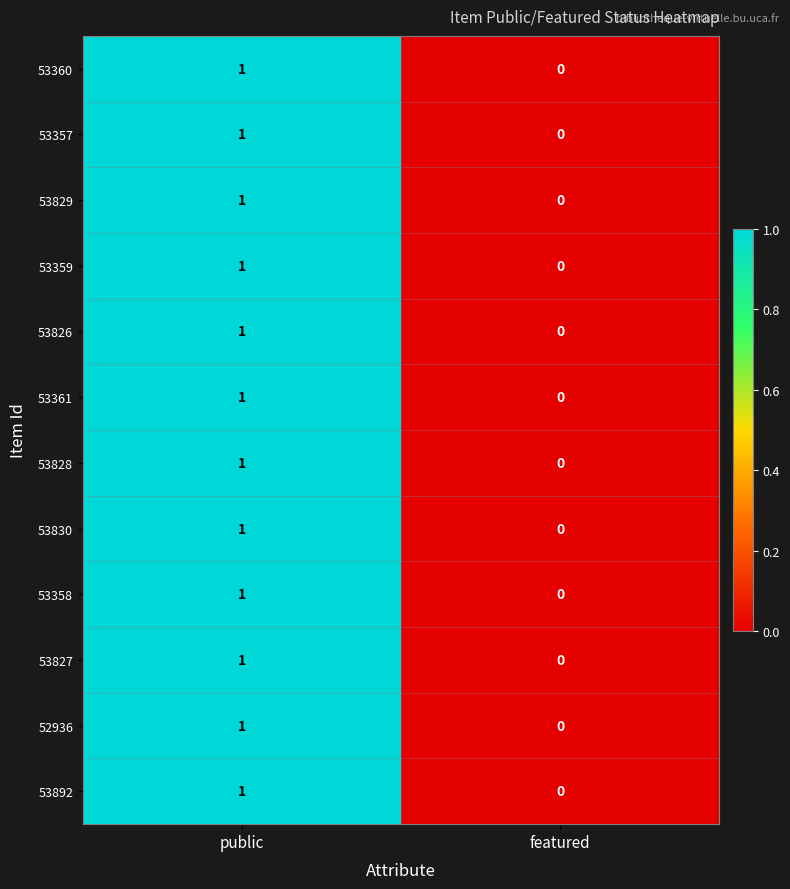

True or false: 53361 has a value of 0 at public.

False